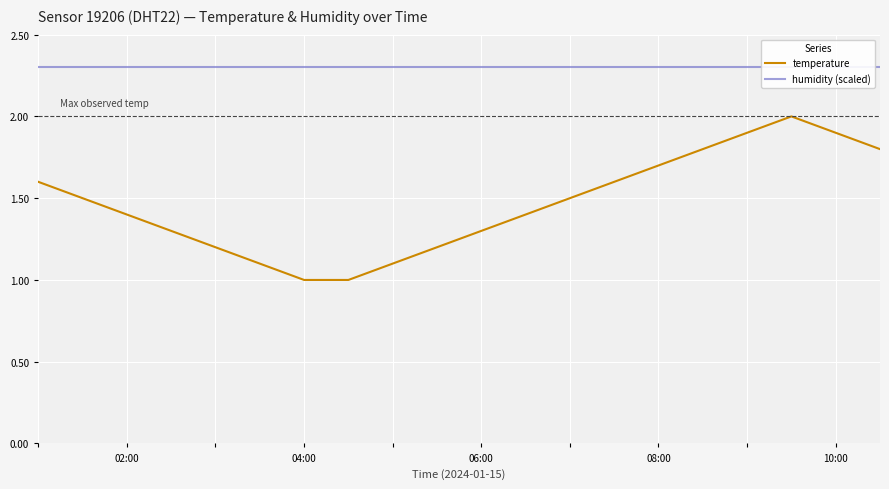

What is the value of the temperature point at the 15th from the left?

1.7